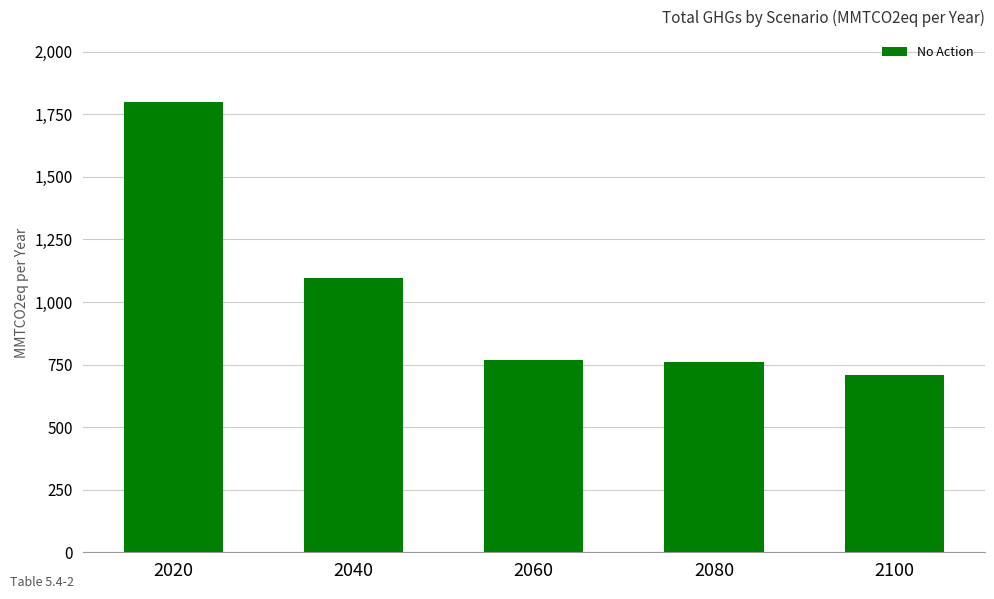

At which category does the chart reach its peak across all series?

2020